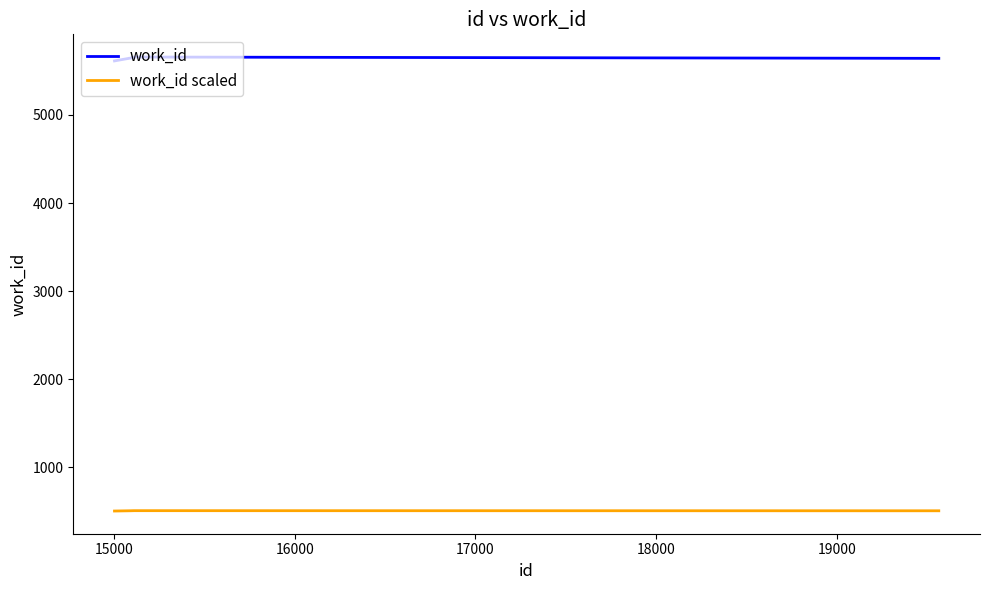

Rank the series by their average value, from highest to lowest.

work_id, work_id scaled